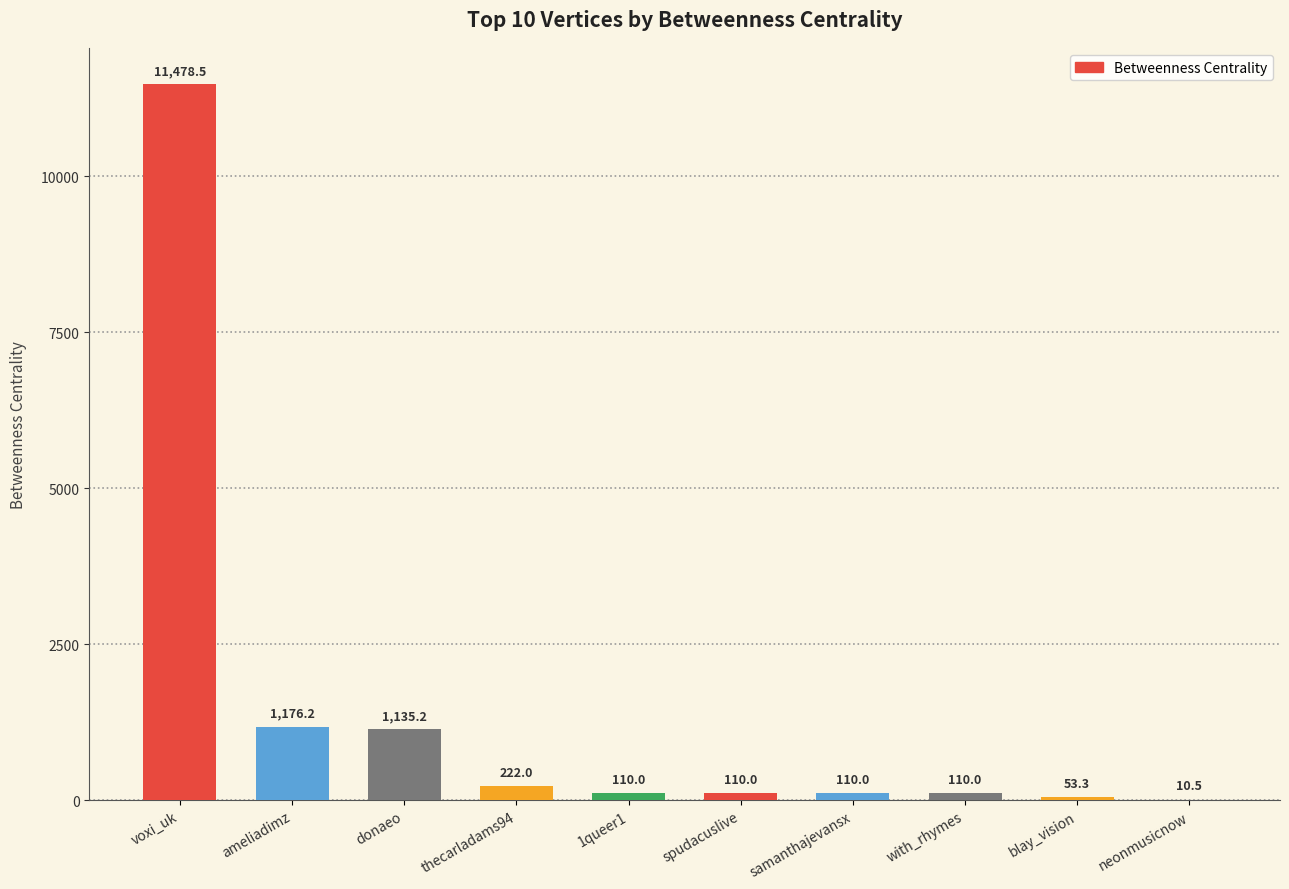

What is the approximate value at spudacuslive?

110.0